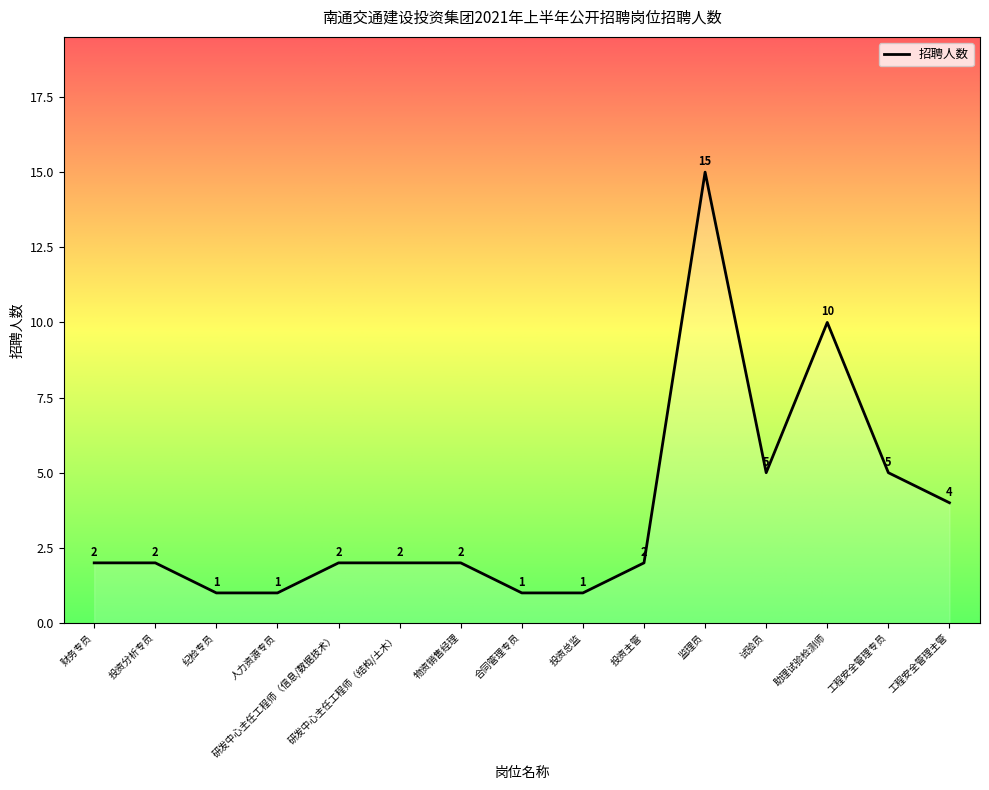

What position from the left is 助理试验检测师?

13